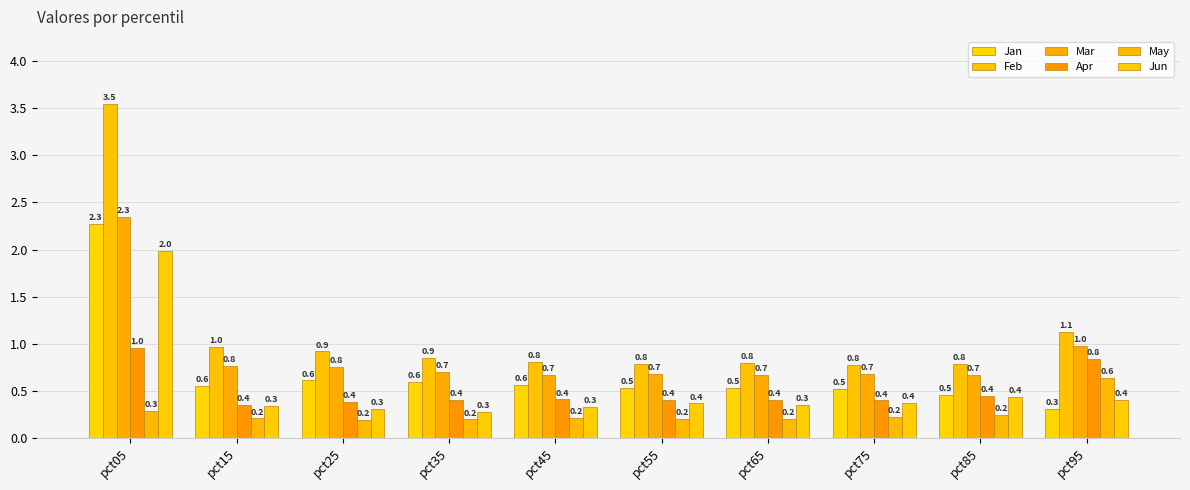

What is the maximum value shown in the chart?

3.5